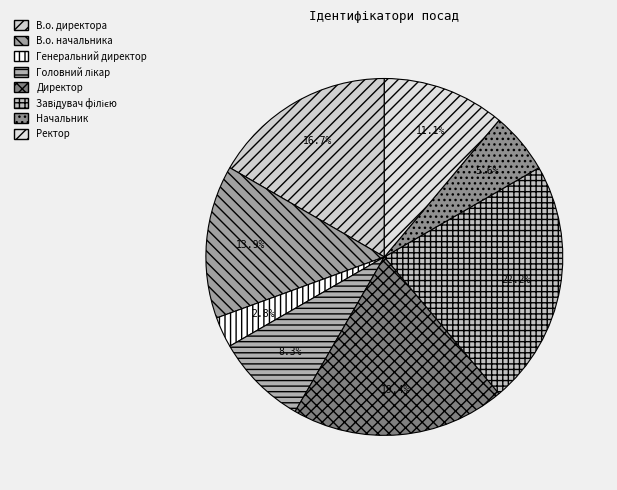

Approximately how many times larger is the value at В.о. директора compared to Завідувач філією?

0.8